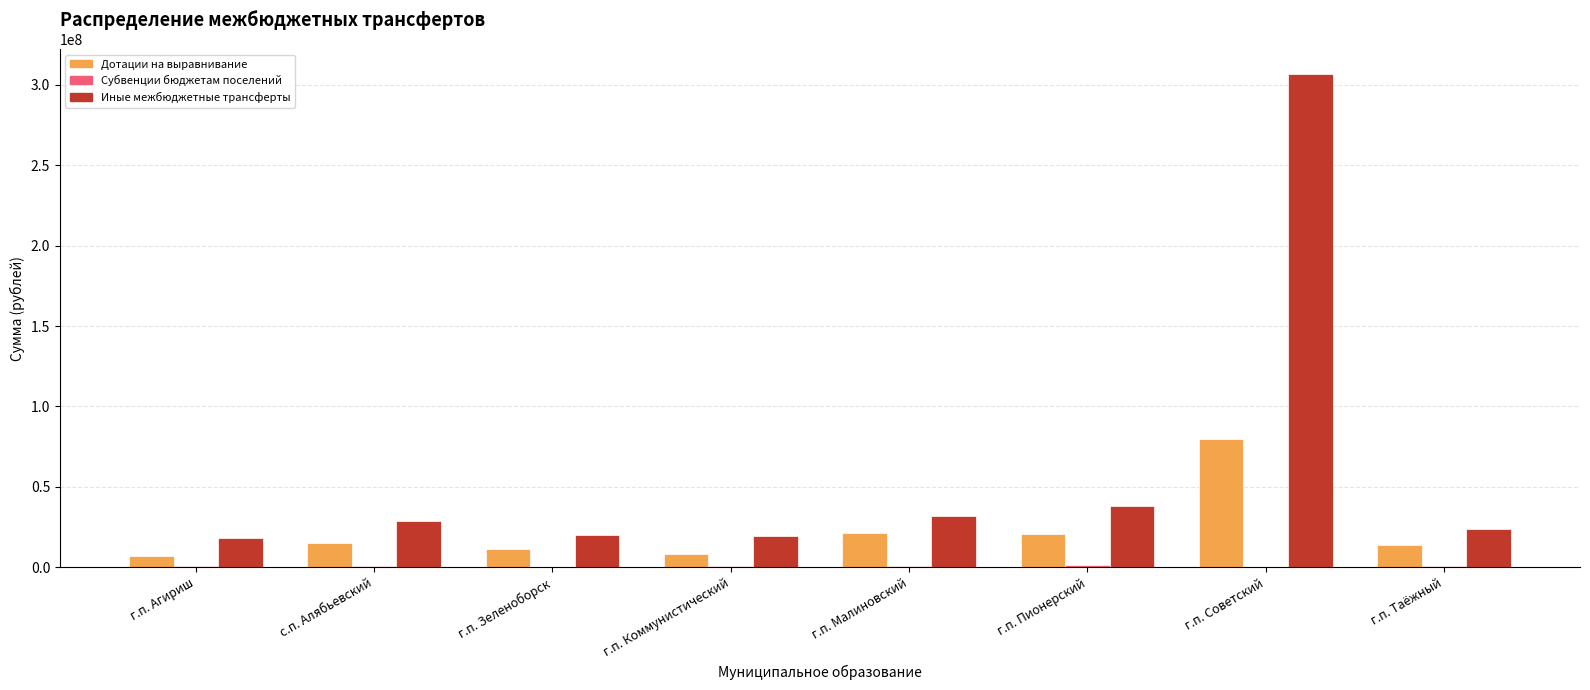

At which category does the chart reach its peak across all series?

г.п. Советский